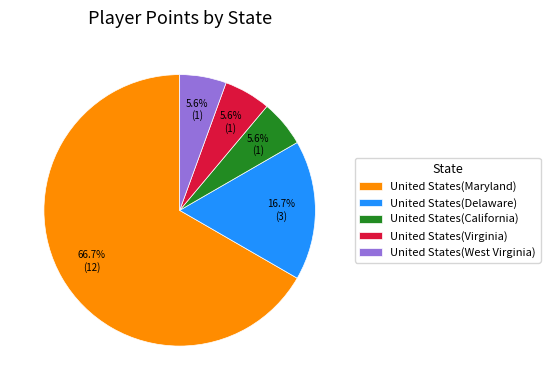

What is the majority slice?

United States(Maryland)